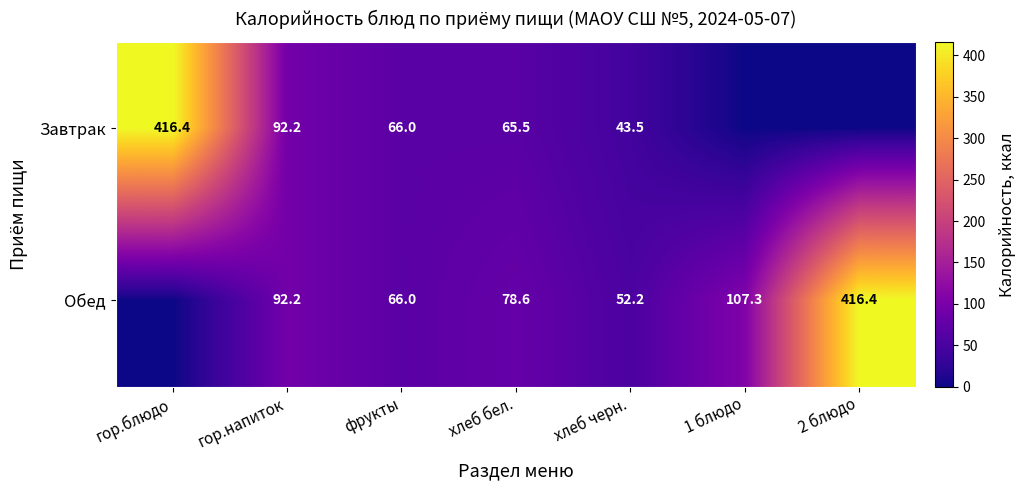

Rank the series at хлеб бел. from highest to lowest value.

Обед, Завтрак